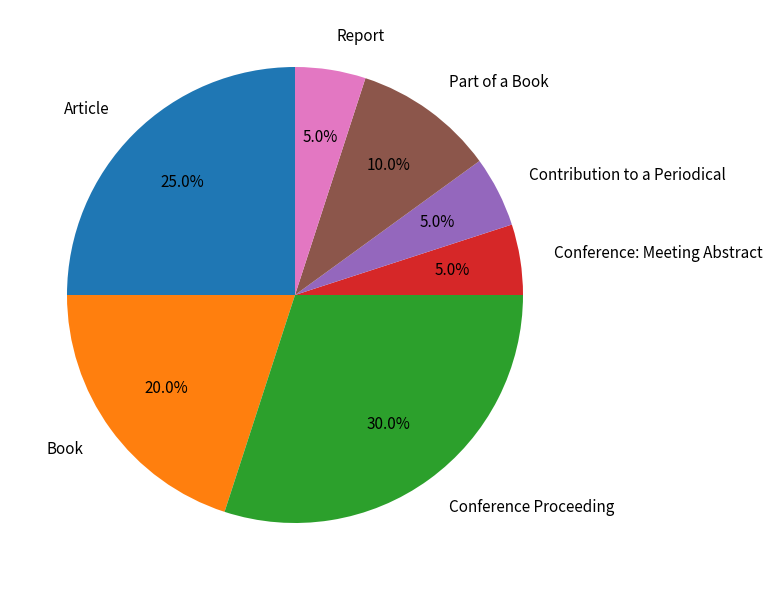

How many segments does this pie chart have?

7